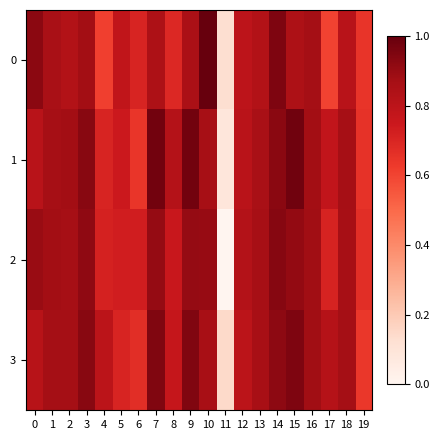

List the series in order of their peak value, lowest first.

2, 3, 1, 0